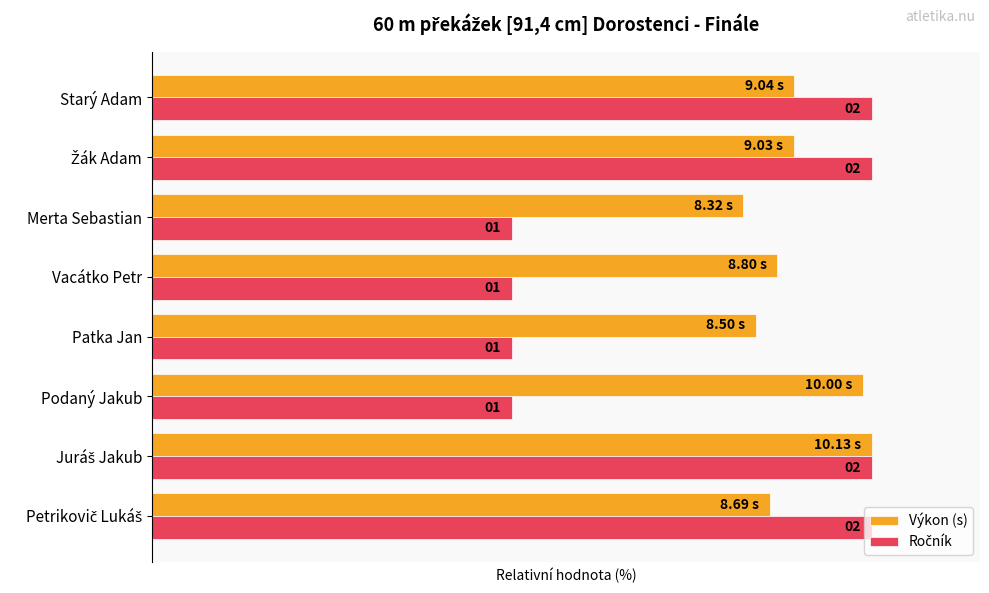

Which series has the largest total across all categories?

Výkon (s)